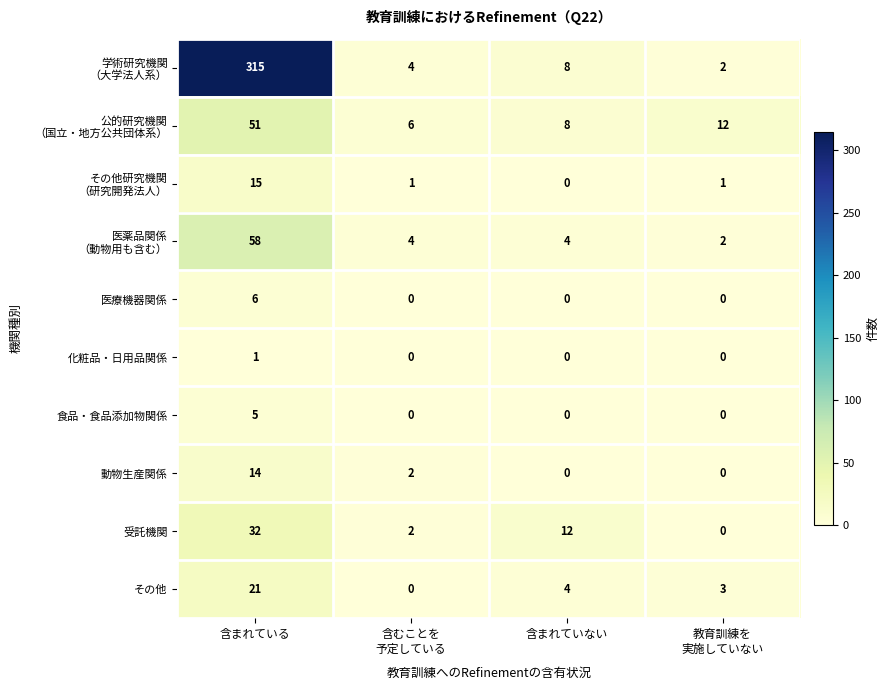

Where is その他 nearest to the value 10?

含まれていない